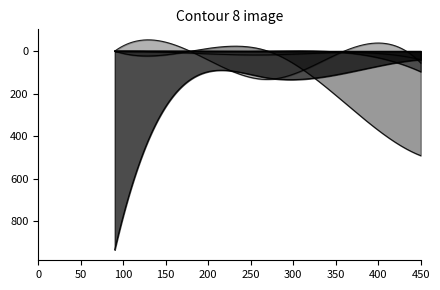

Rank the series by their maximum value, from highest to lowest.

H index, Total Cites (3years), Citable Docs. (3years), Total Docs. (3years), Total Docs. (2005)